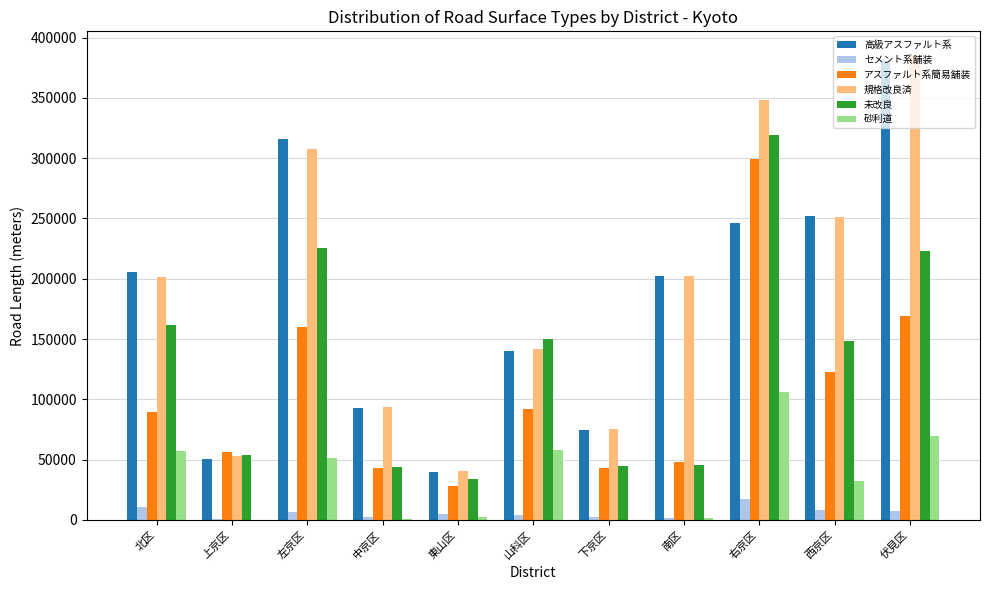

The 高級アスファルト系 series shows 134403 at 中京区. True or false?

False